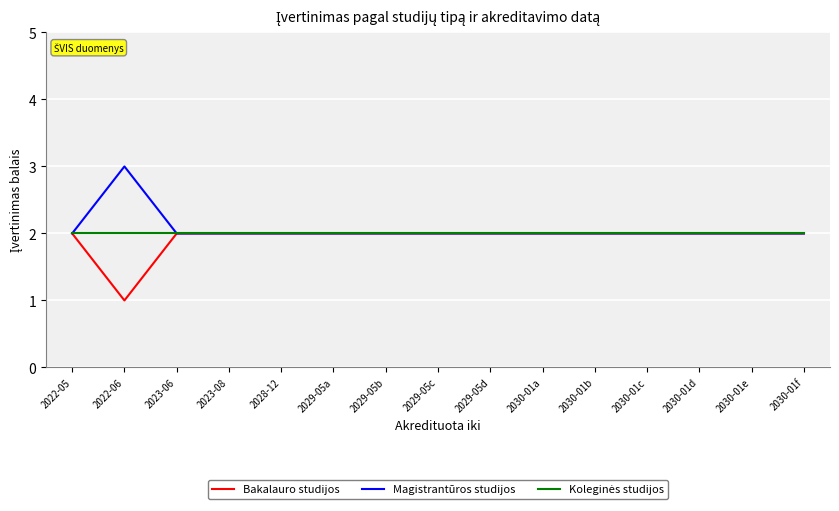

What position from the right is 2023-06?

13